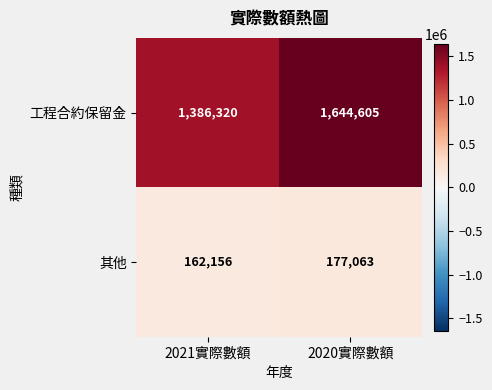

Which series has the widest spread of values?

工程合約保留金